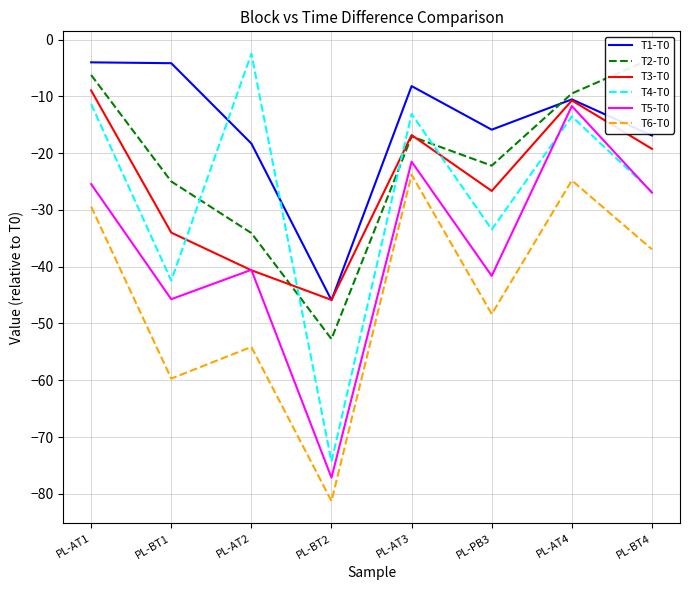

At which category does the chart reach its peak across all series?

PL-AT2